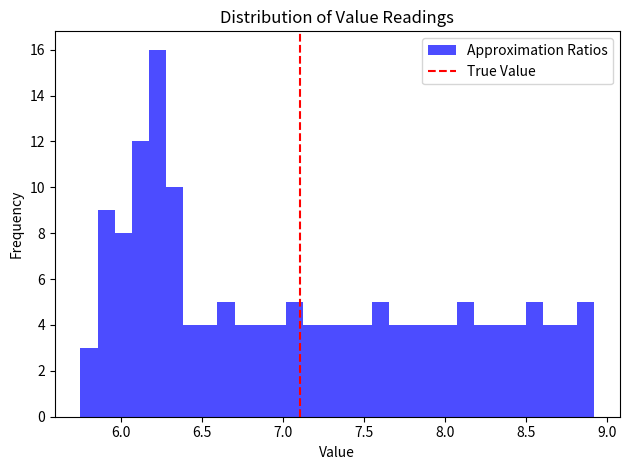

Around what value on the x-axis is the tallest bar? Give the approximate position of its centre, as read against the axis.

6.25